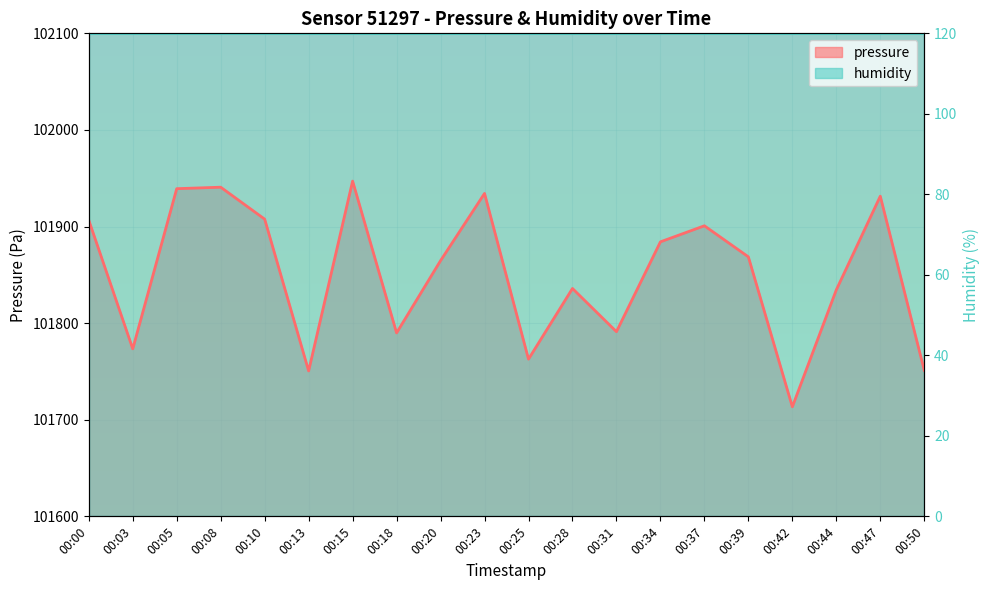

List the labels in order of value, largest first.

00:15, 00:08, 00:05, 00:23, 00:47, 00:10, 00:00, 00:37, 00:34, 00:39, 00:20, 00:28, 00:44, 00:31, 00:18, 00:03, 00:25, 00:50, 00:13, 00:42